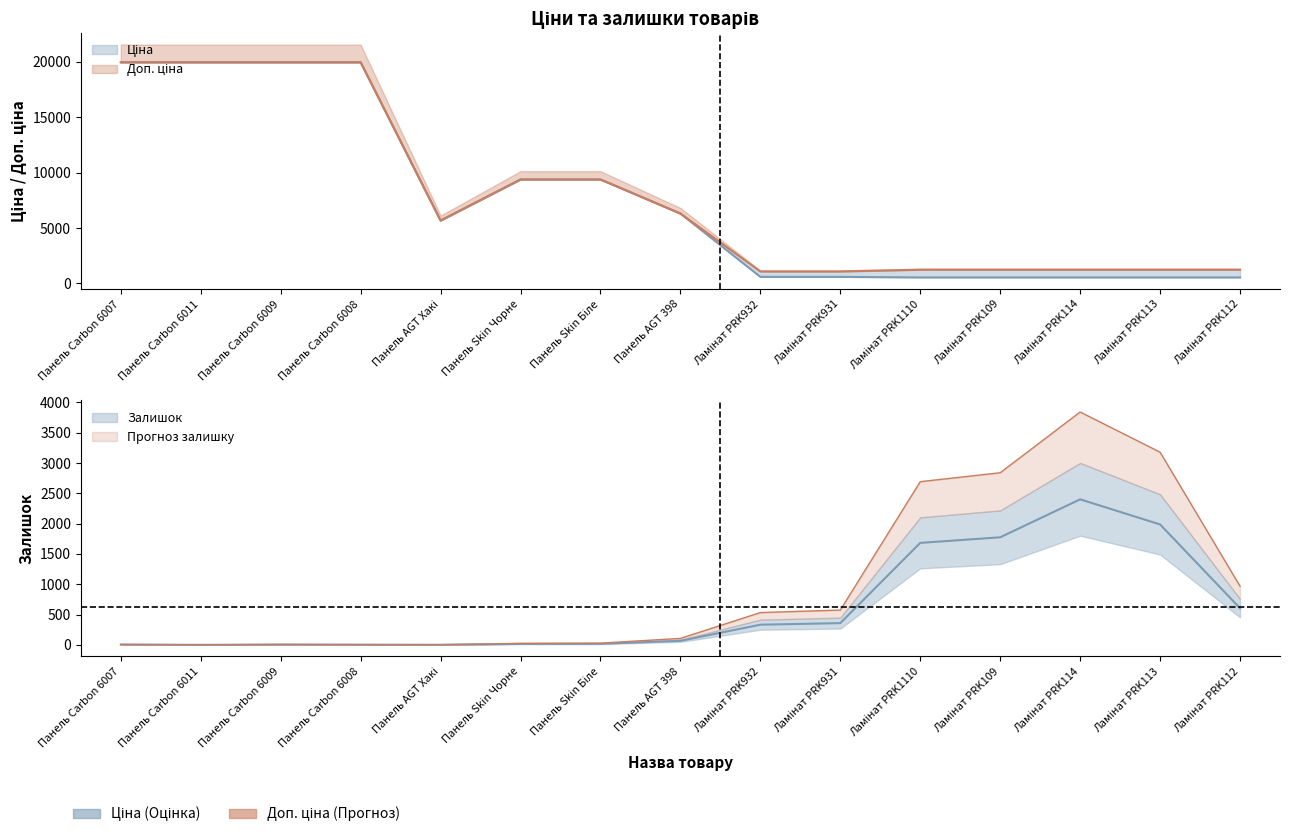

Is the value of Ціна at Панель AGT Хакі greater than the value of Доп. ціна at Ламінат PRK109?

Yes